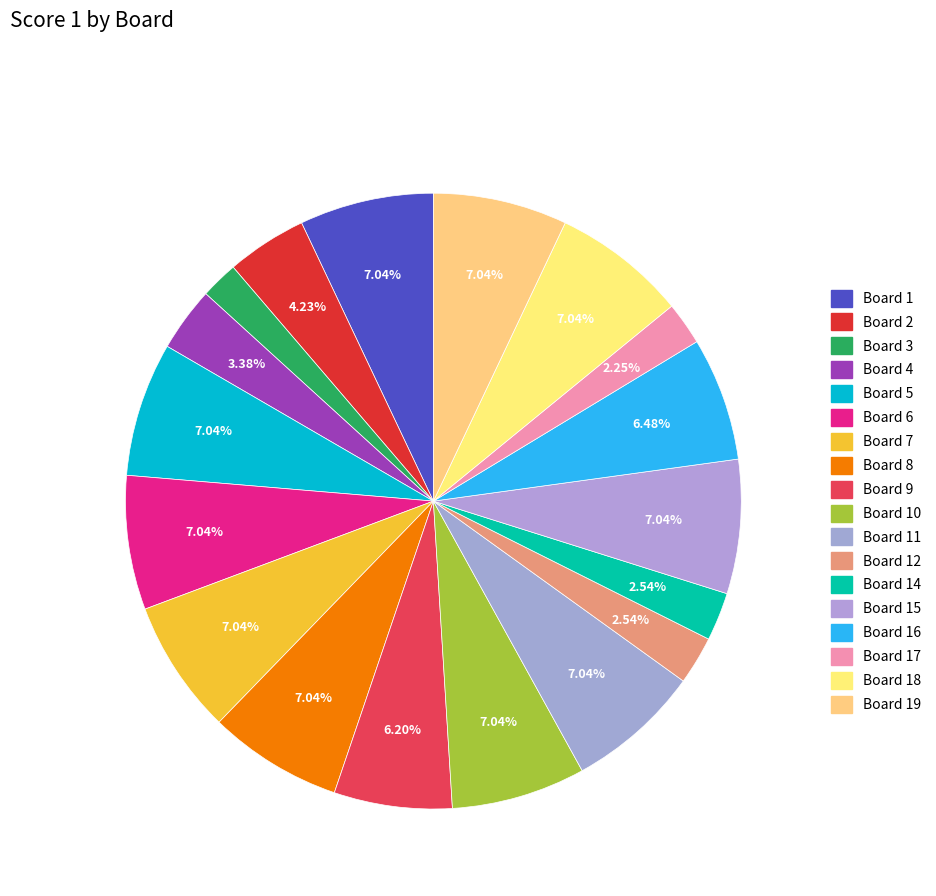

How many slices are in this pie chart?

18